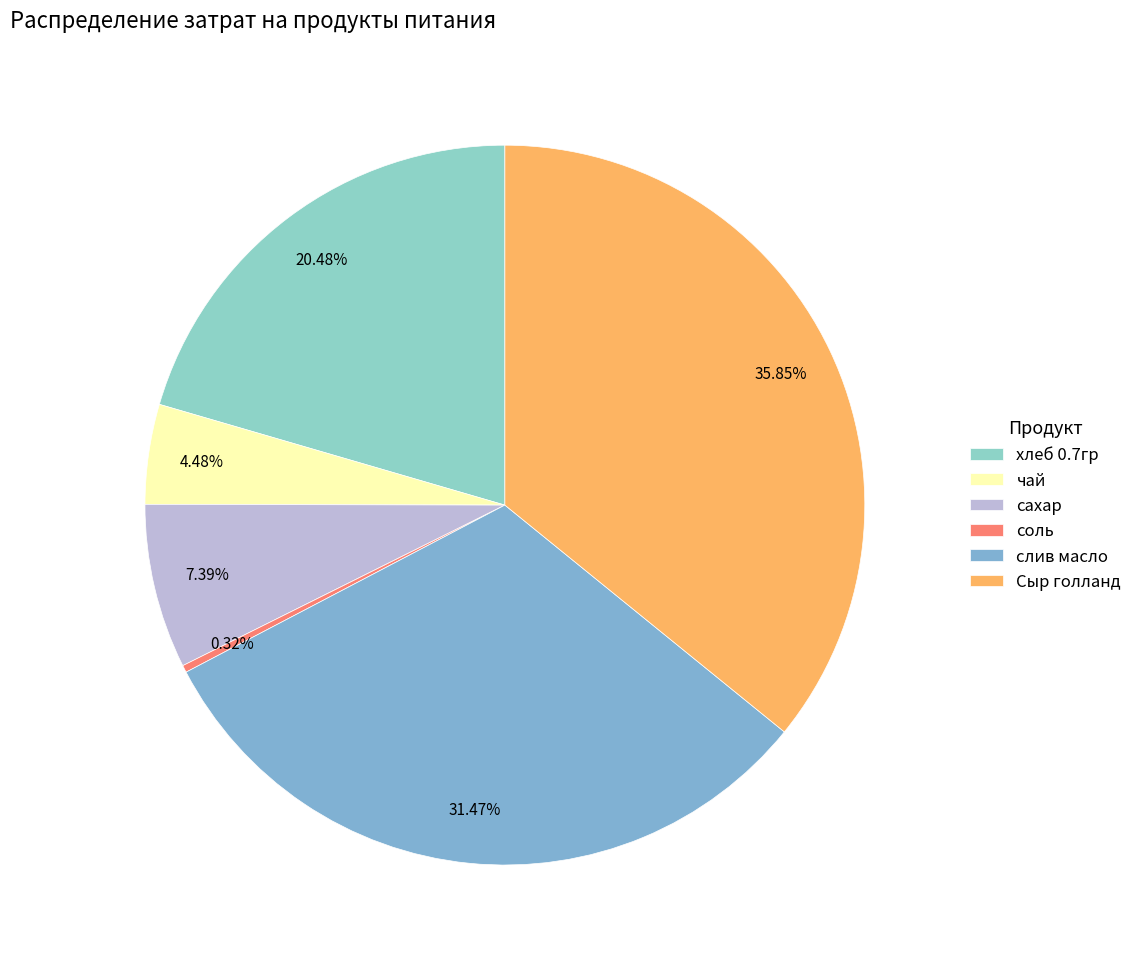

What percentage is NOT represented by слив масло?

68.5%